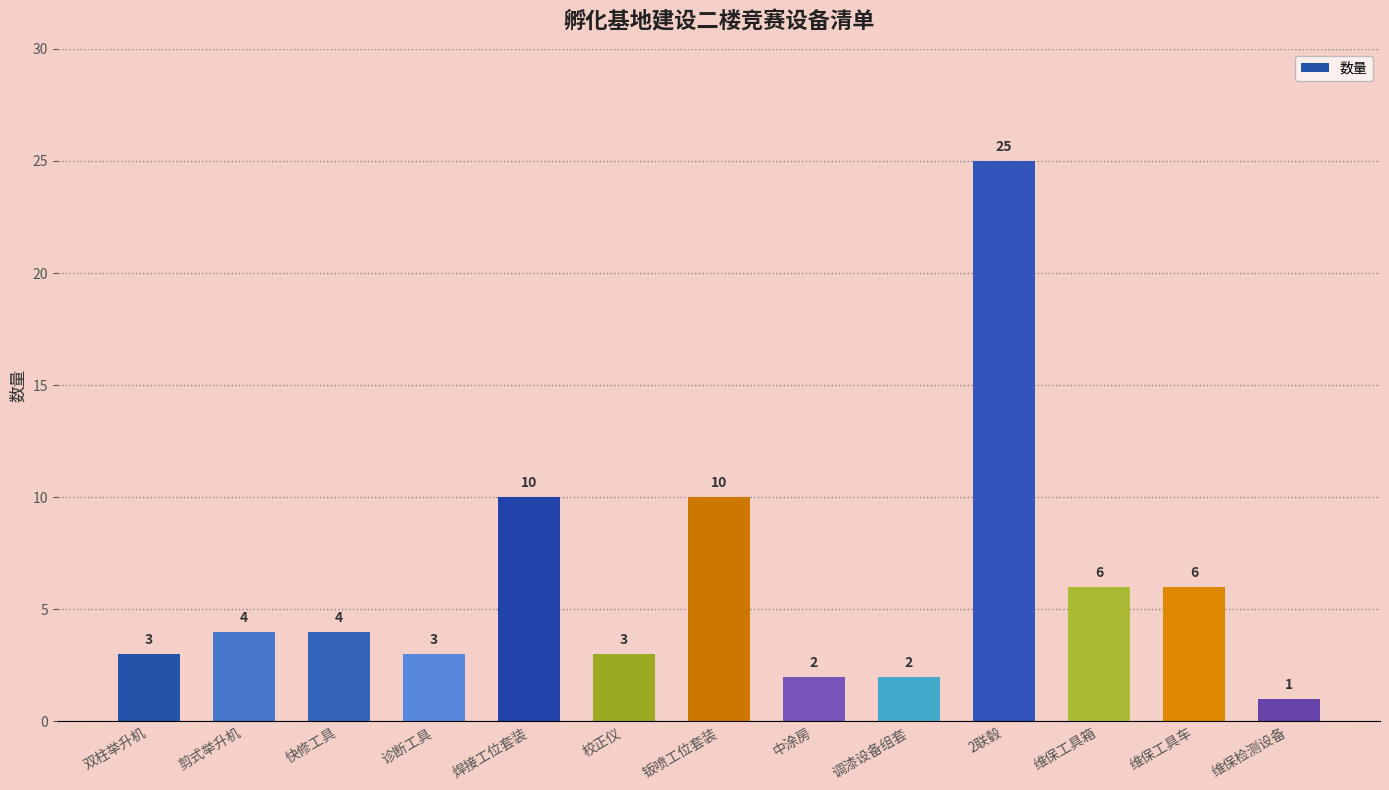

Which has a higher value, 中涂房 or 快修工具?

快修工具